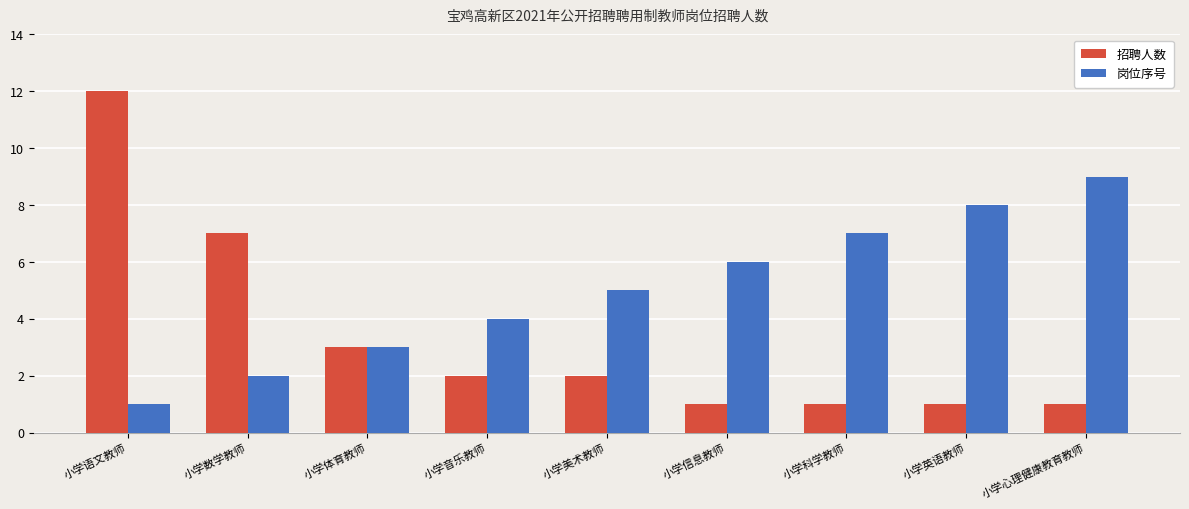

Does the chart contain any negative values?

No